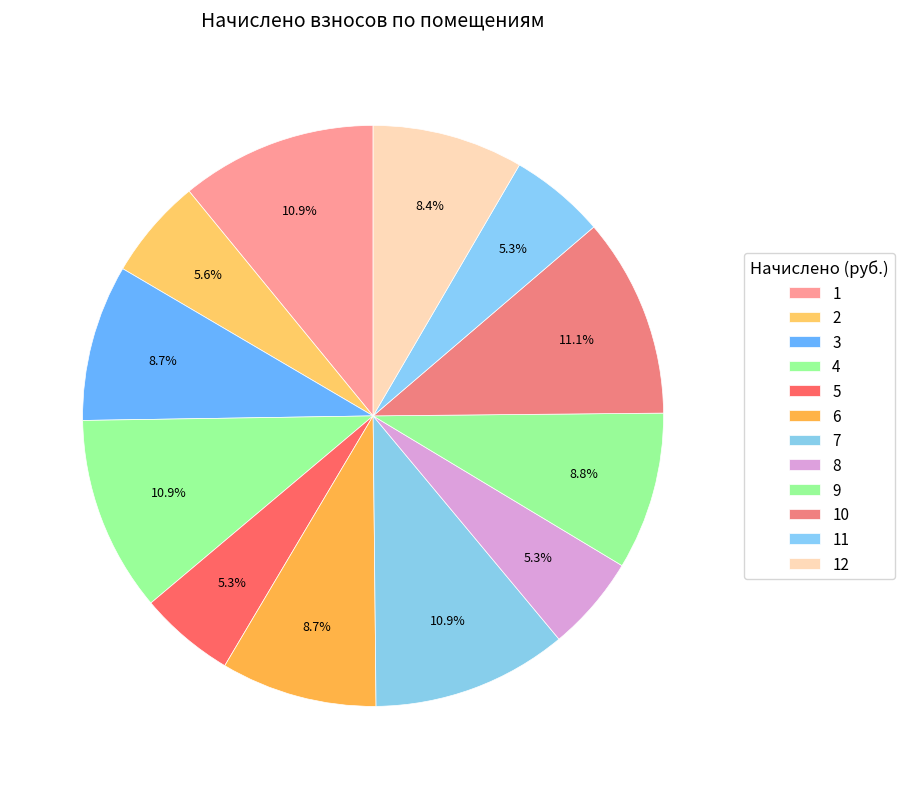

To the nearest percent, what portion does 11 represent?

5%